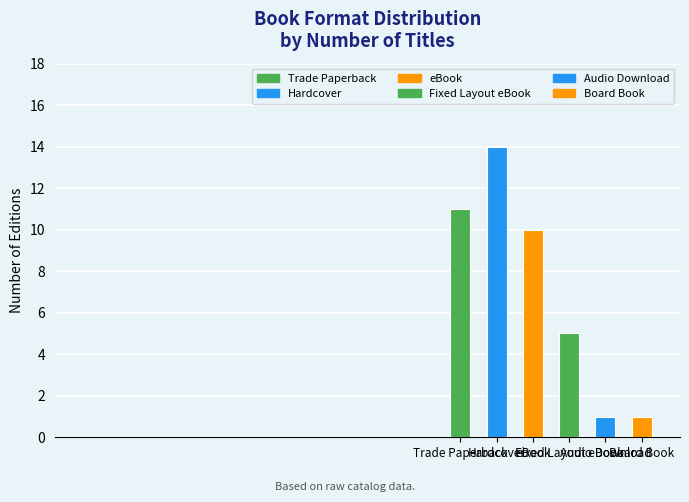

Which category has the lowest value across all series?

Audio Download